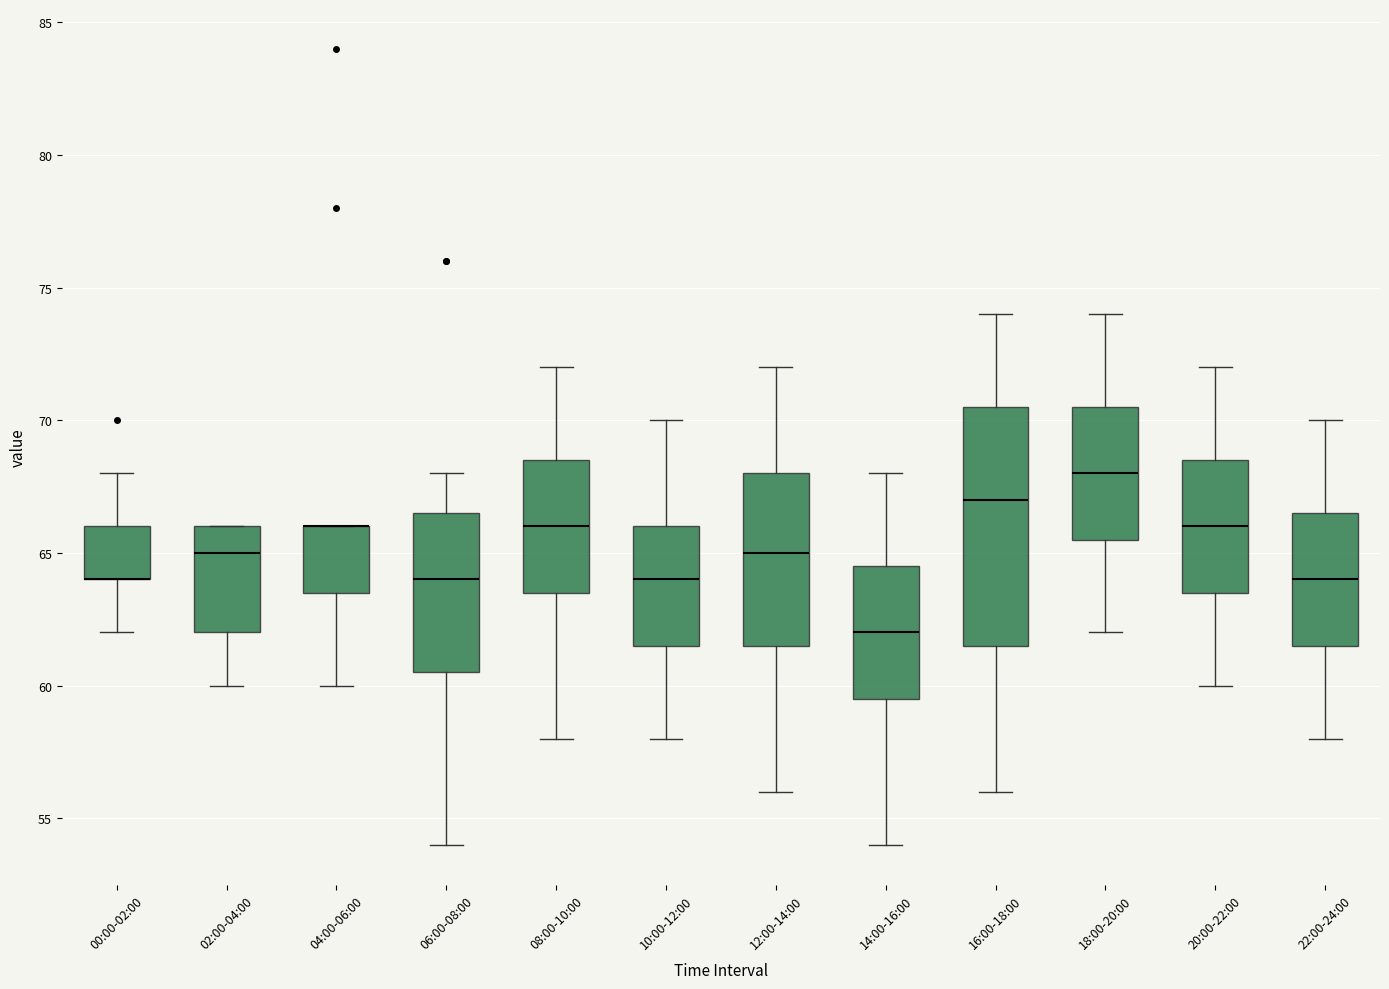

Comparing the boxes themselves (not the whiskers), which one is the tallest?

16:00-18:00